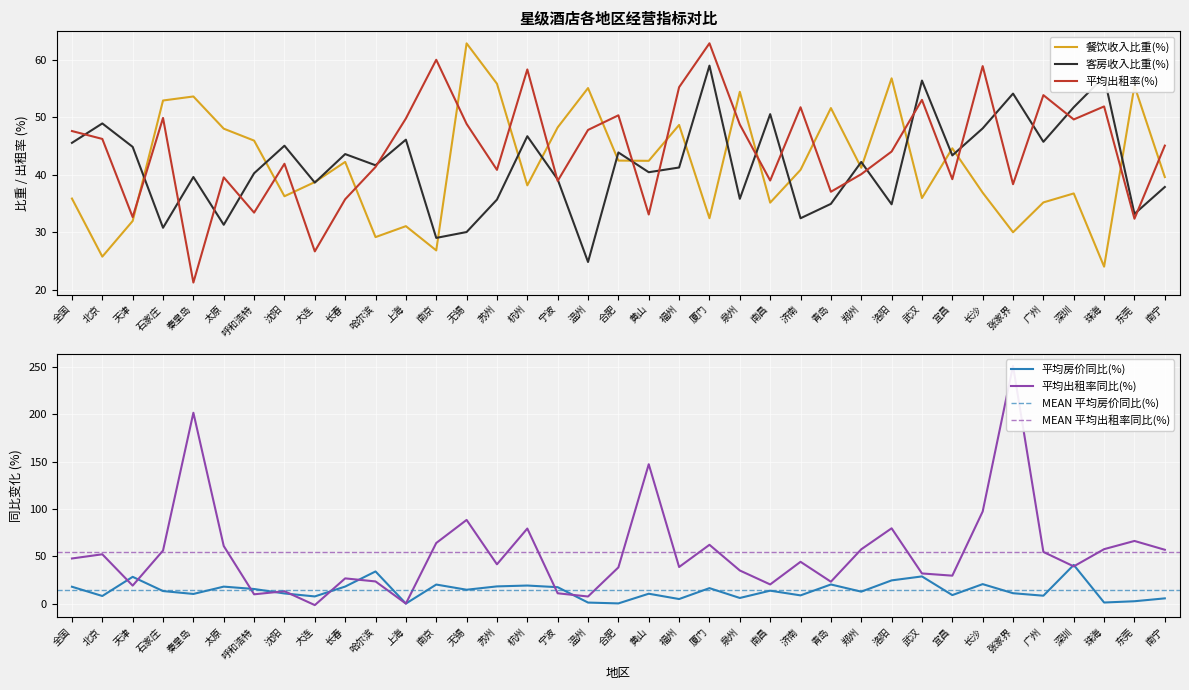

The 平均出租率同比(%) series shows 57.5 at 珠海. True or false?

True